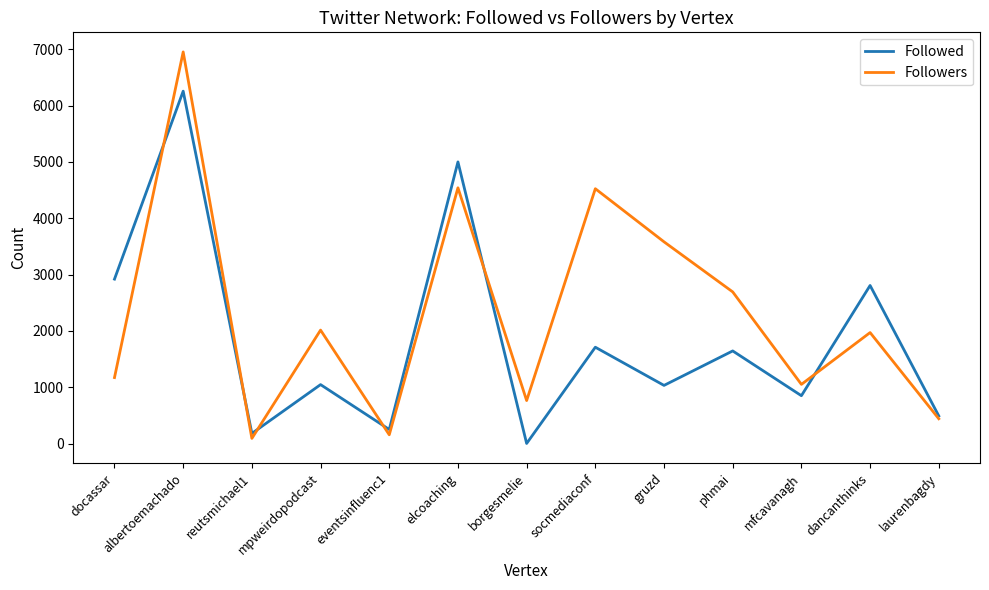

Where does the Followers series first go above 1971?

albertoemachado